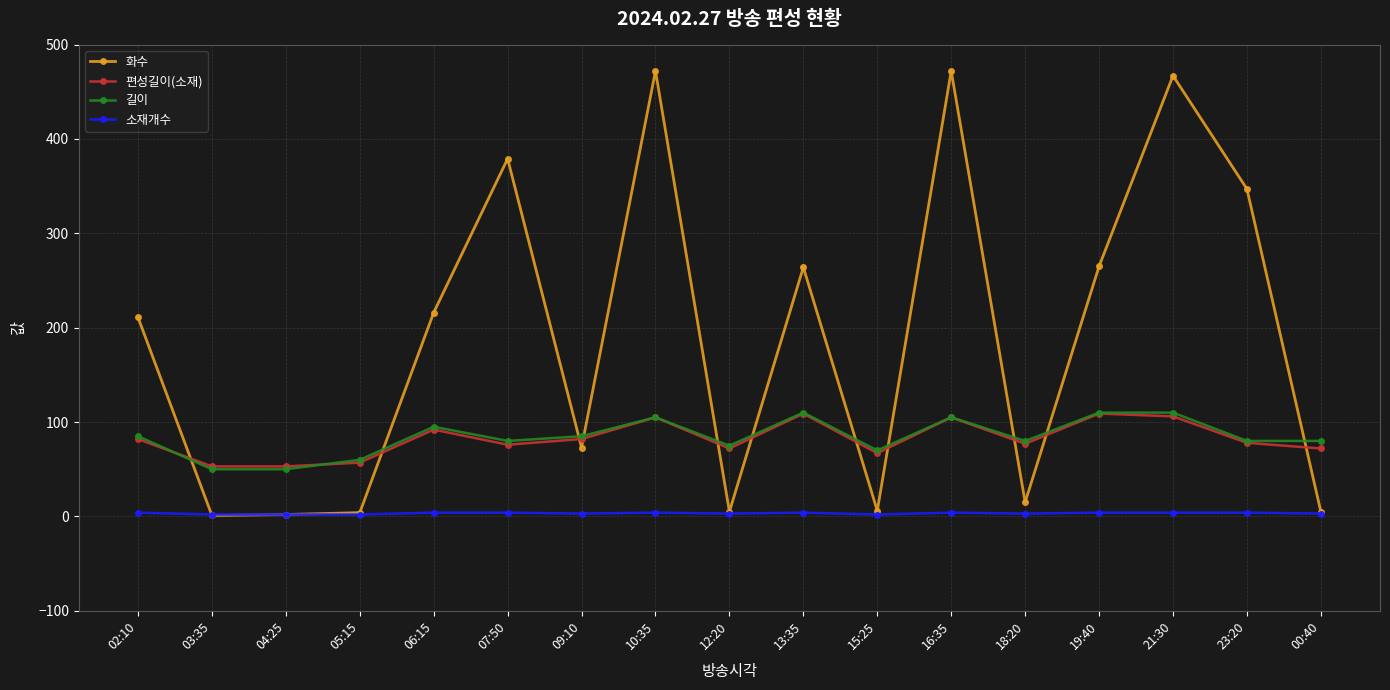

Which series has the widest spread of values?

화수